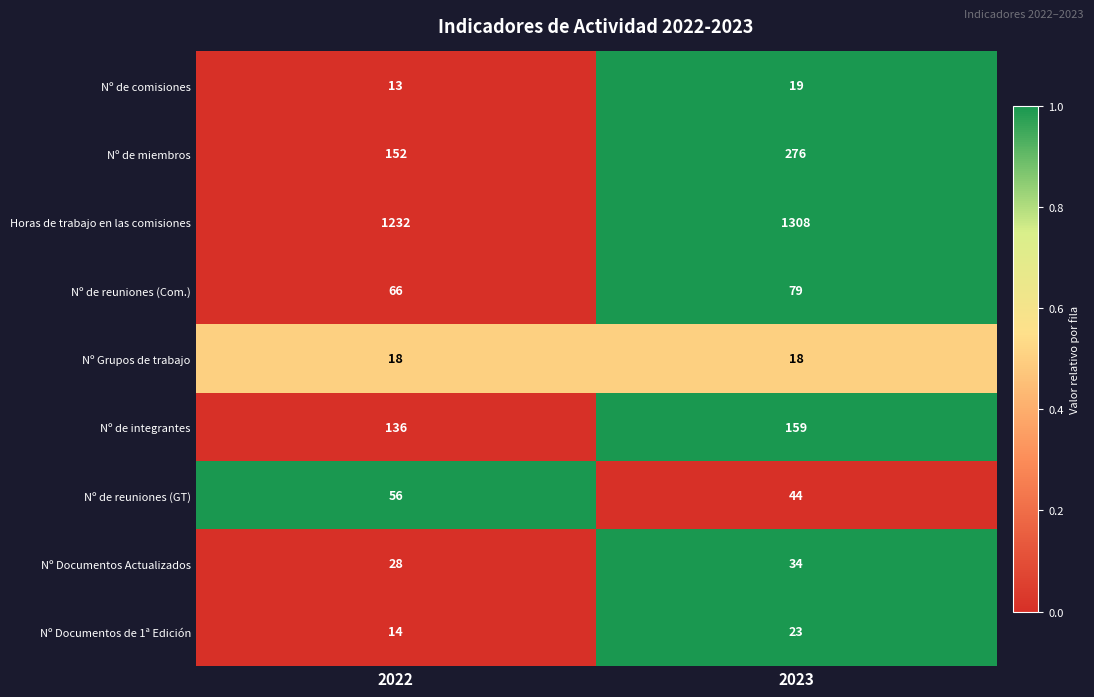

Which series has the largest total across all categories?

Horas de trabajo en las comisiones